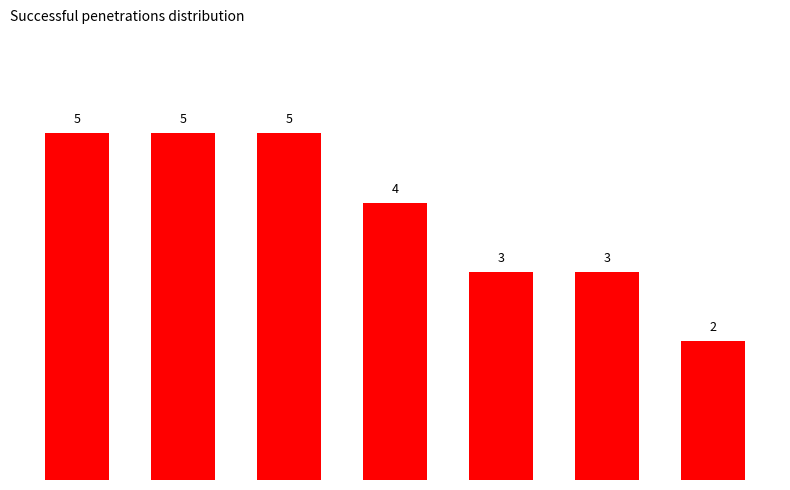

What is the average value?

4